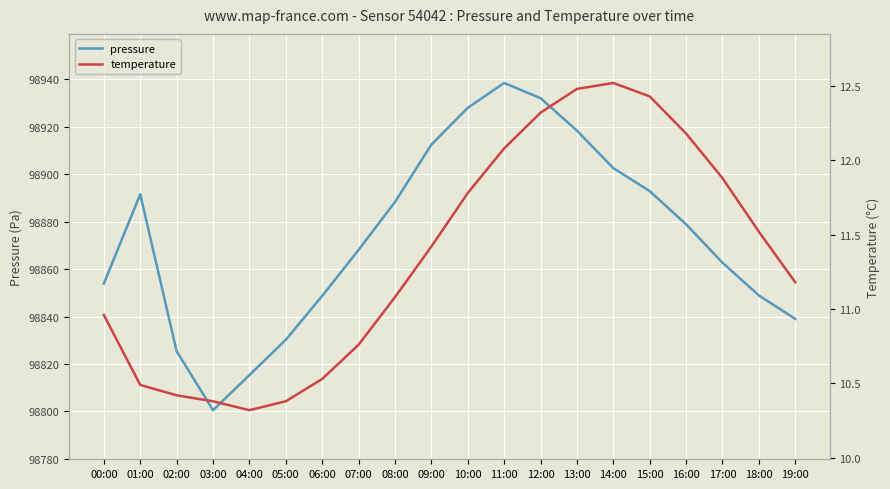

At how many categories does at least one series exceed 13433?

20